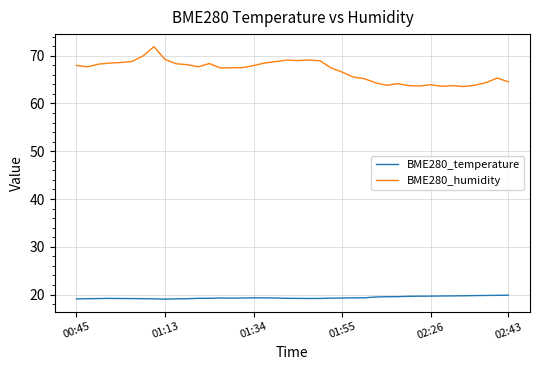

True or false: BME280_humidity and BME280_temperature intersect in this chart.

False